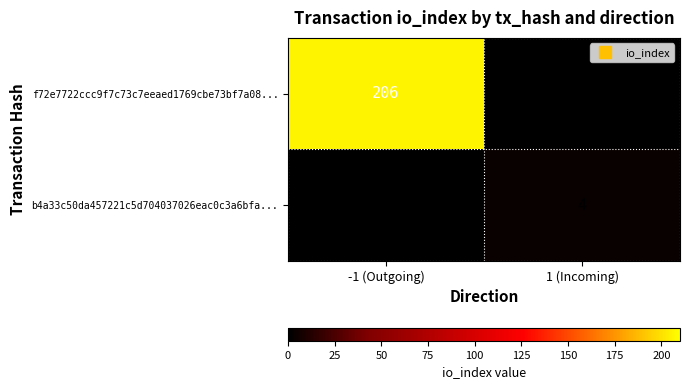

Reading right to left, list all the values displayed in this chart.

f72e7722ccc9f7c73c7eeaed1769cbe73bf7a08...: 0	206
b4a33c50da457221c5d704037026eac0c3a6bfa...: 4	0